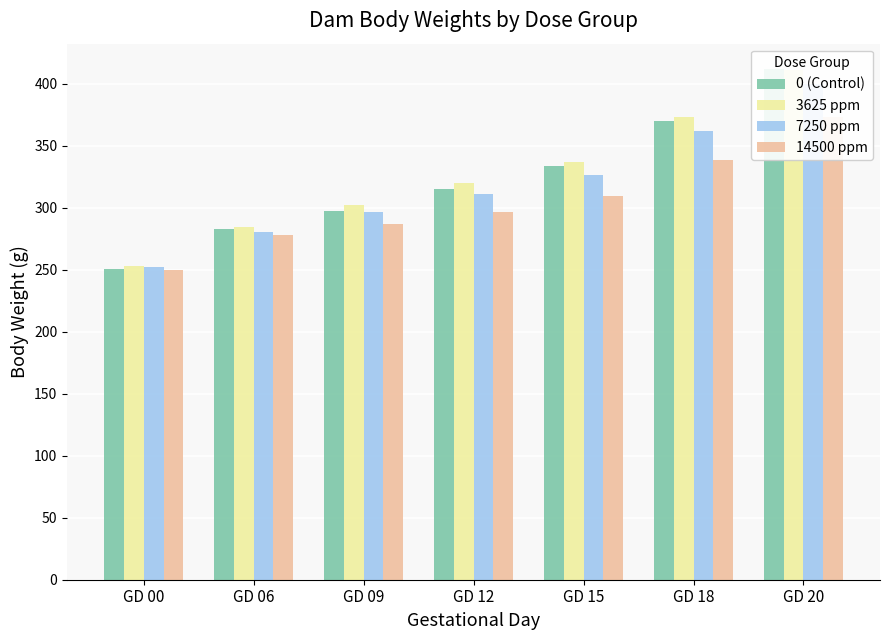

What are all the series names shown in the legend?

0 (Control), 3625 ppm, 7250 ppm, 14500 ppm